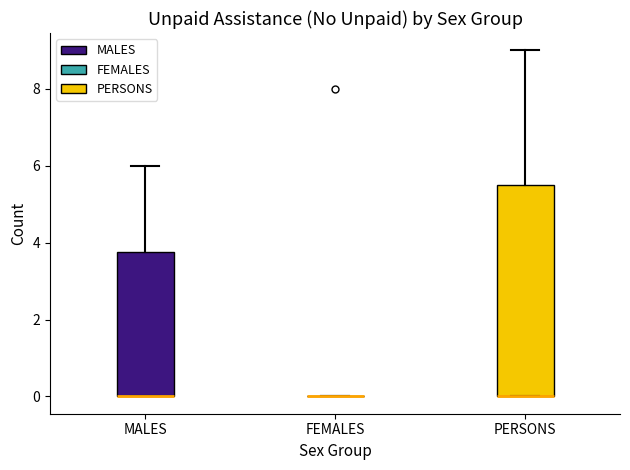

Reading left to right, transcribe this box plot: for each box, give where its median line is, the range the box spans, and where its two whiskers end, as read against the y-axis. The values are not printed on the chart, so give them approximately, as read against the axis.

MALES: median 0.0 (drawn on the box's lower edge), box 0.0 to 3.8, whiskers 0.0 to 6.0
FEMALES: box collapsed to a line at 0.0, whiskers 0.0 to 0.0
PERSONS: median 0.0 (drawn on the box's lower edge), box 0.0 to 5.6, whiskers 0.0 to 9.0